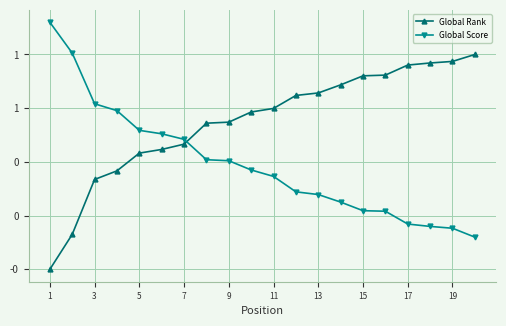

Which series has the largest total across all categories?

Global Rank